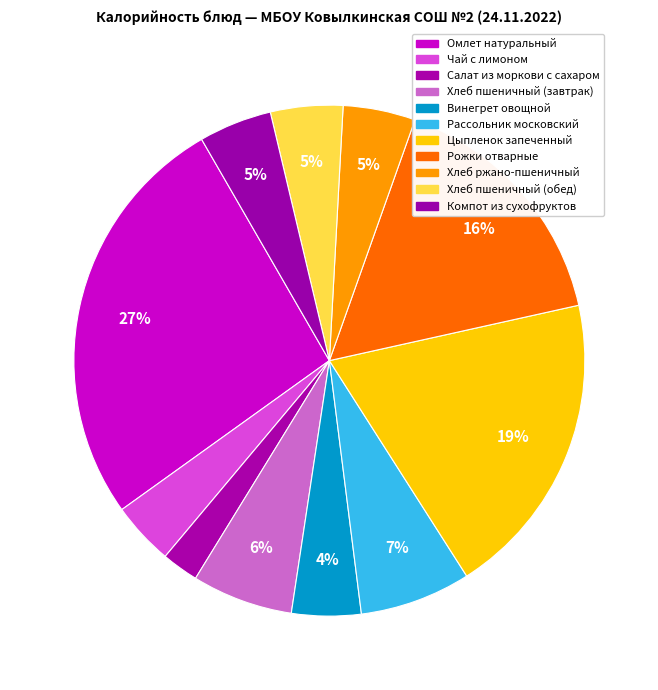

Count the number of slices in the pie.

11